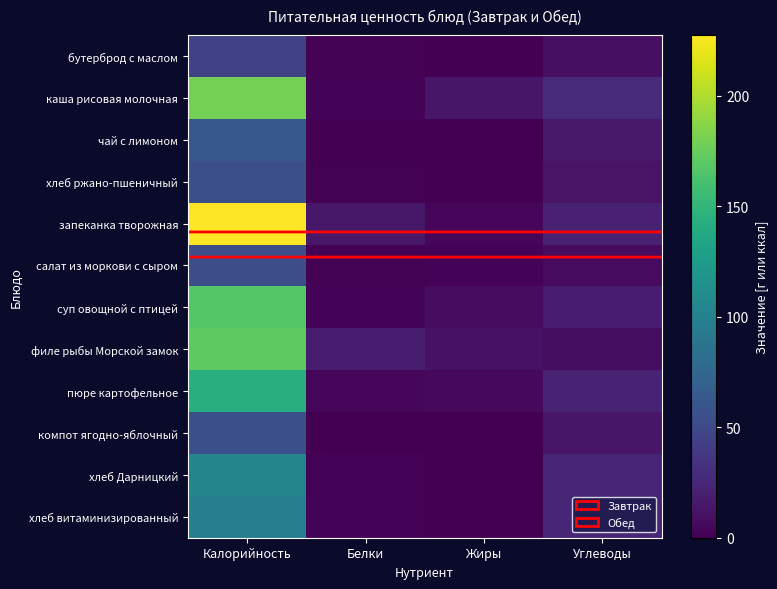

Which series has the largest total across all categories?

запеканка творожная